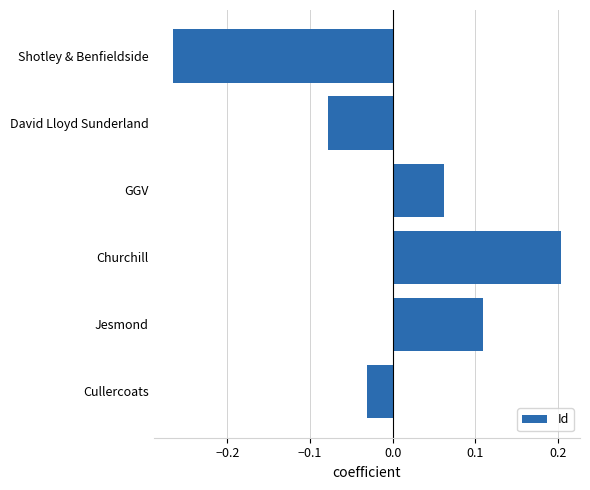

What is the greatest value displayed?

0.2